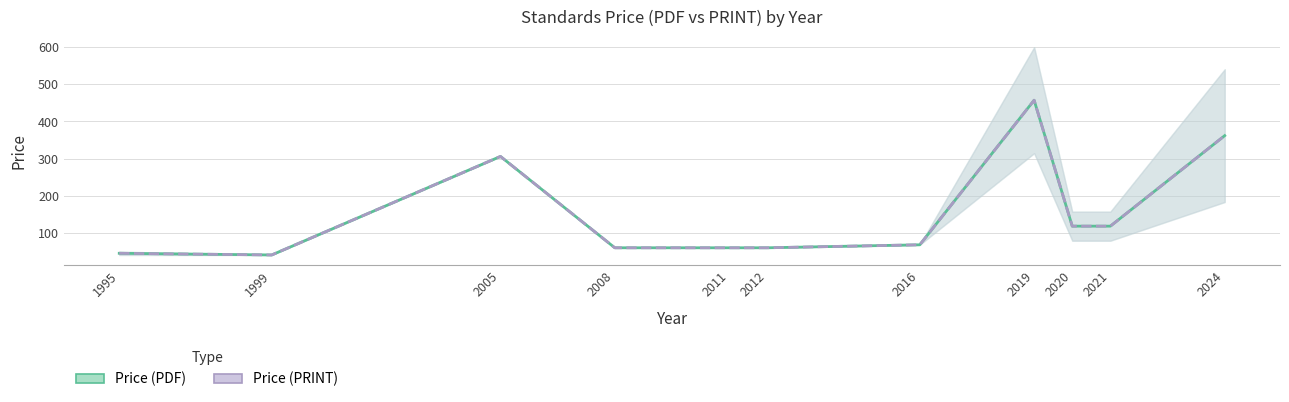

Rank the series at 2019 from highest to lowest value.

Price (PDF), Price (PRINT)